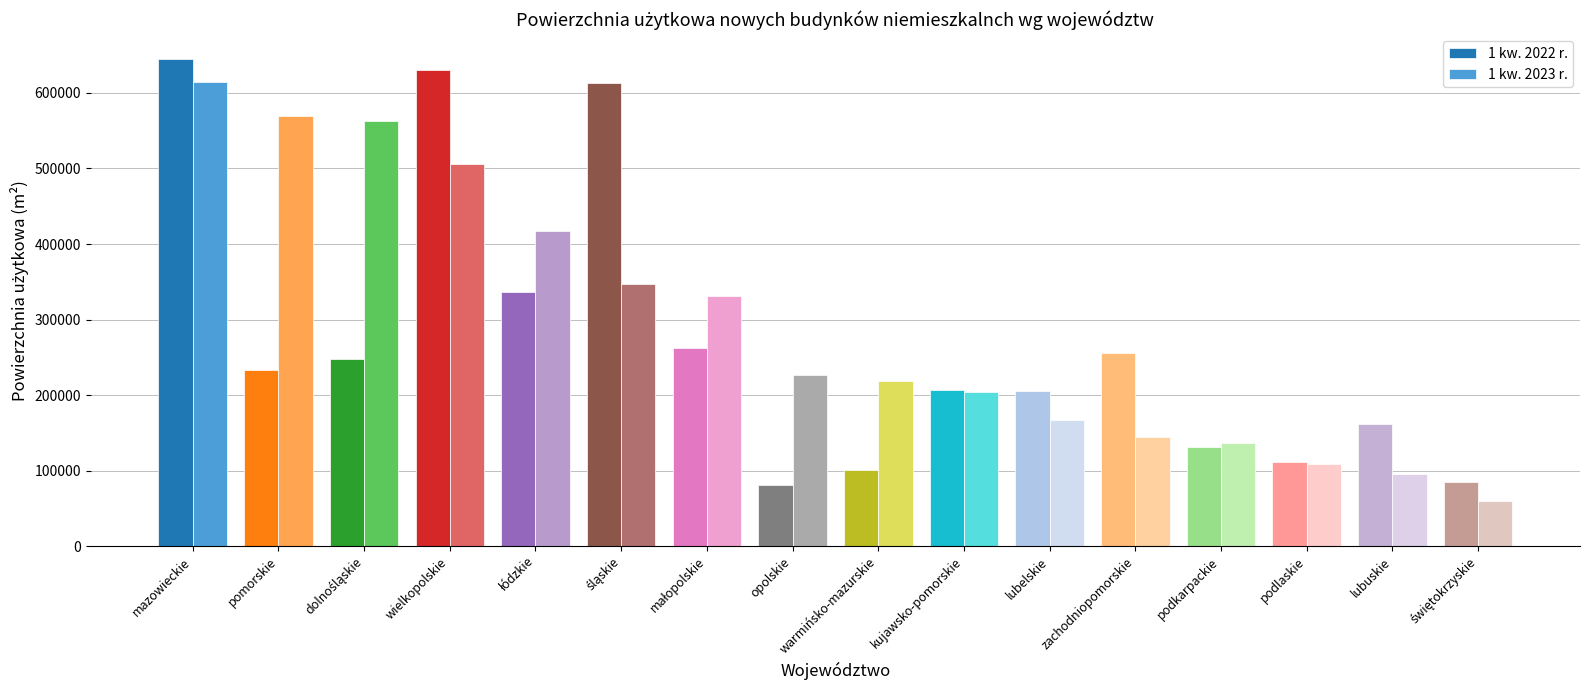

Which category has the highest value in the 1 kw. 2023 r. series?

mazowieckie